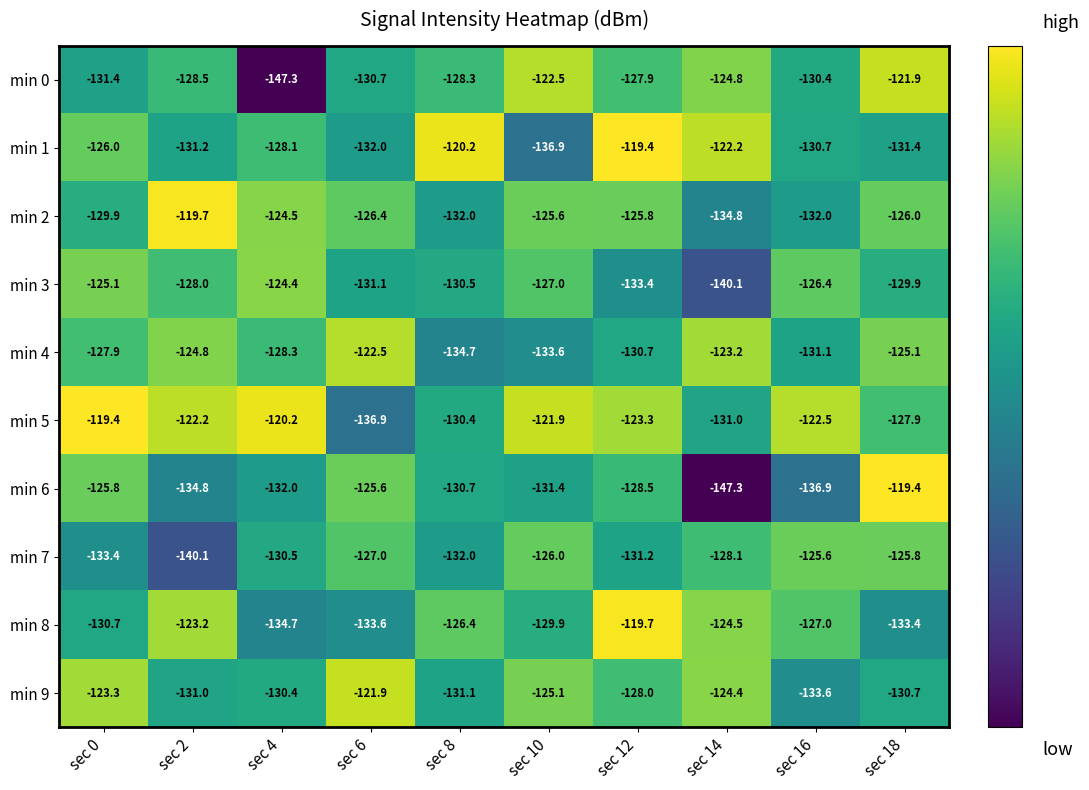

At which label is min 2 closest to -127?

sec 6